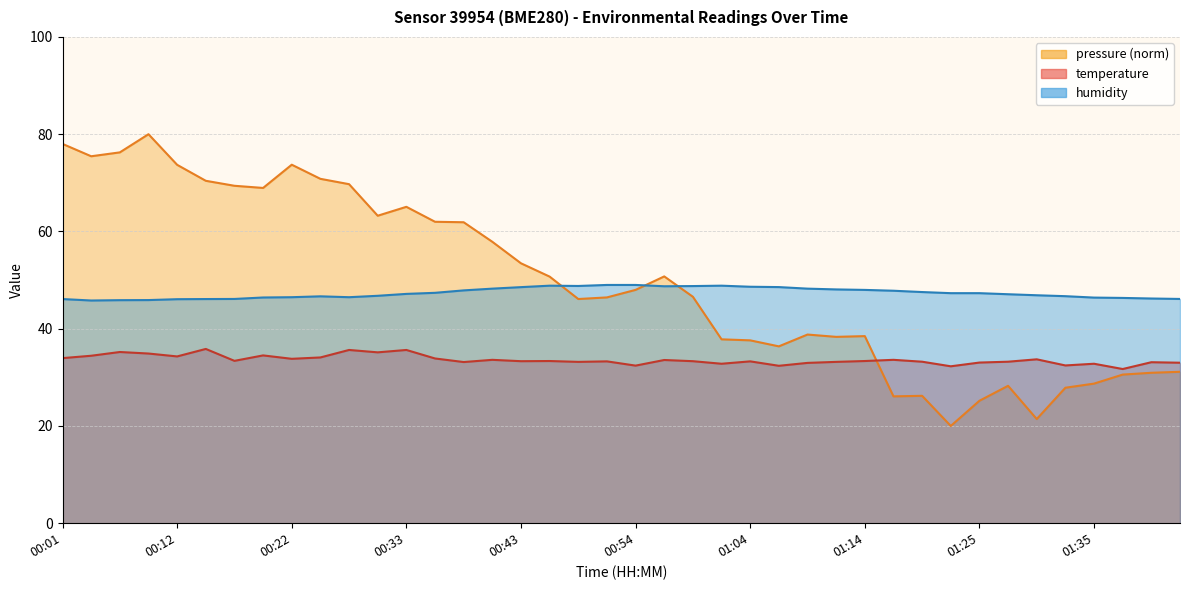

What is the label of the 32nd point from the left?

01:22